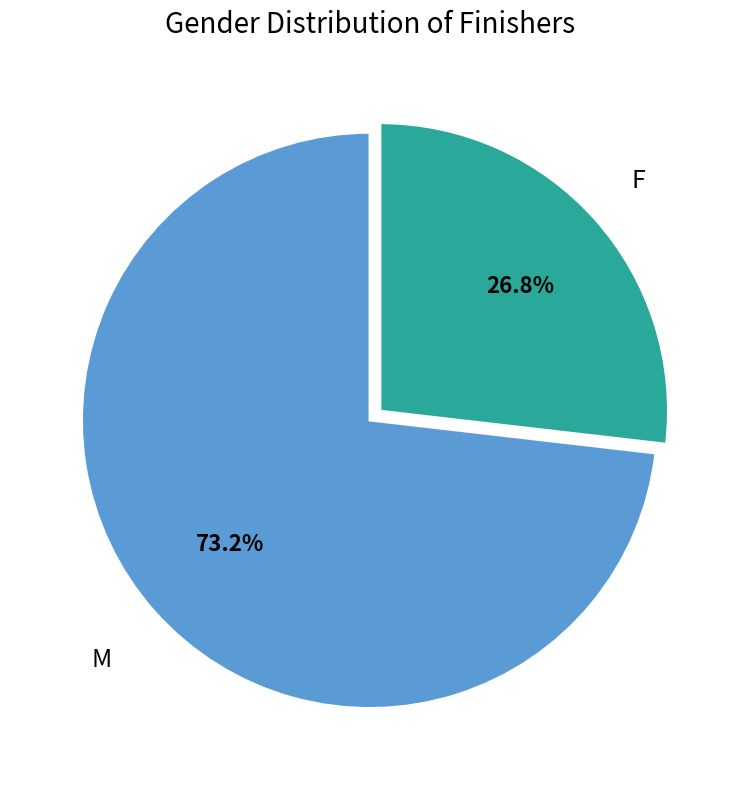

Rank the categories by value from highest to lowest.

M, F